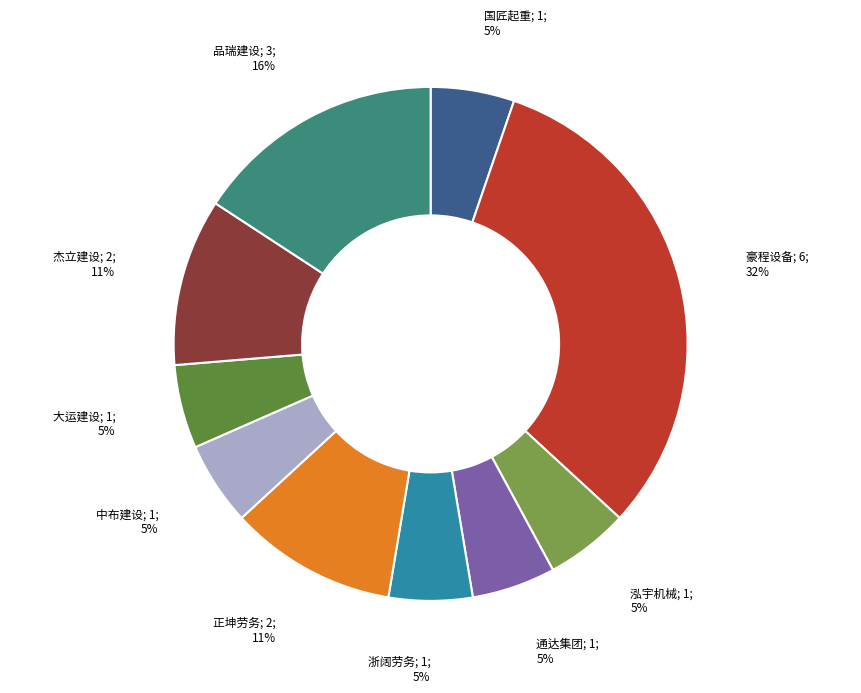

Is there a majority slice in this chart?

No